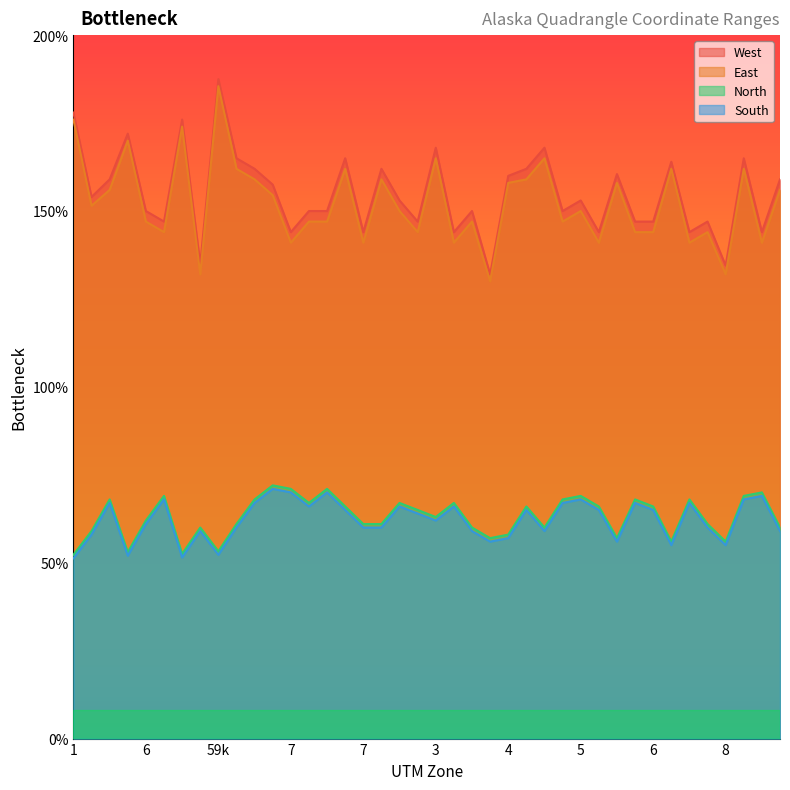

Which has a higher value, 9 or 8?

8